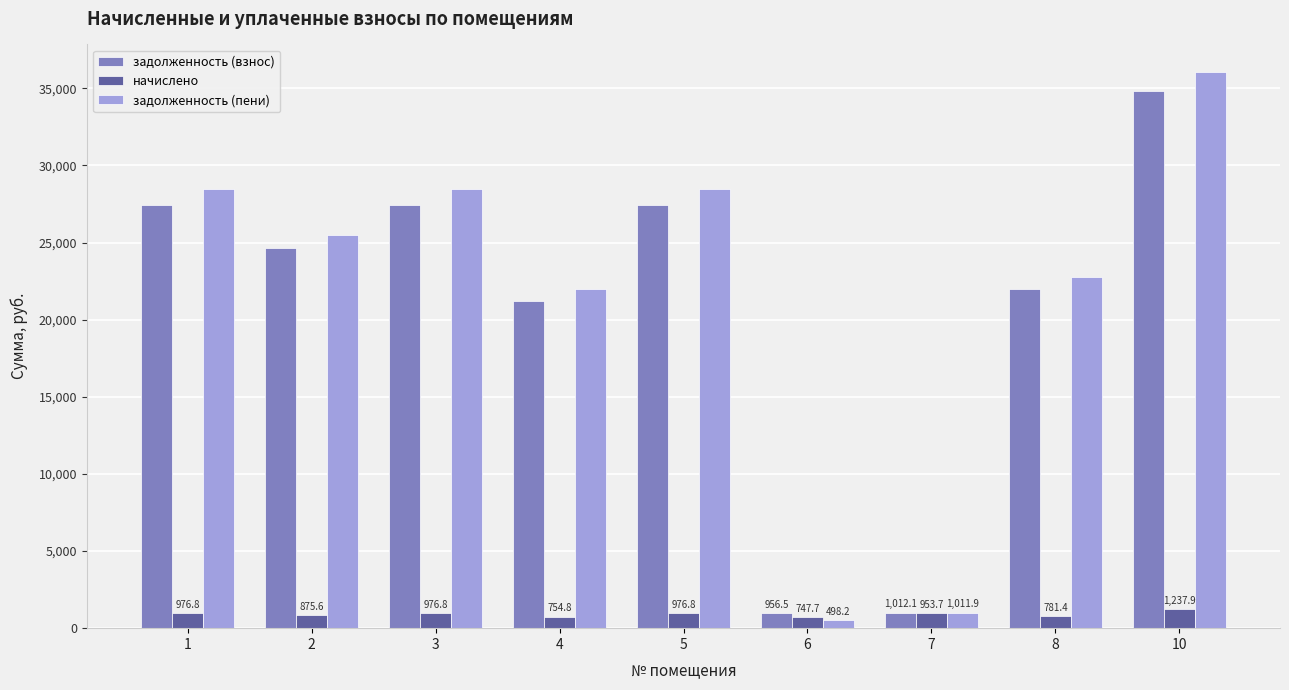

What is the total value across all series at 10?

72081.2